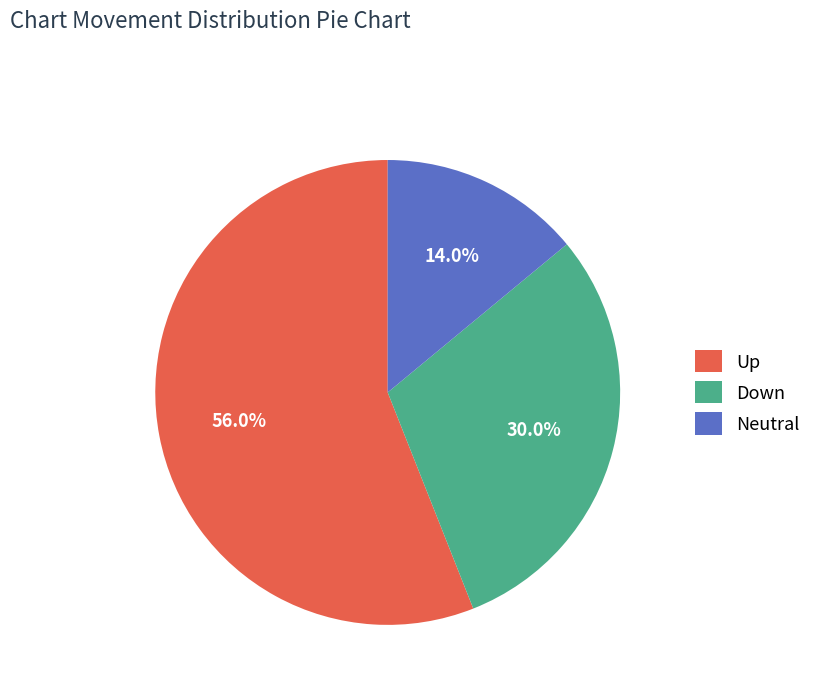

Does Down account for over 50% of the chart?

No